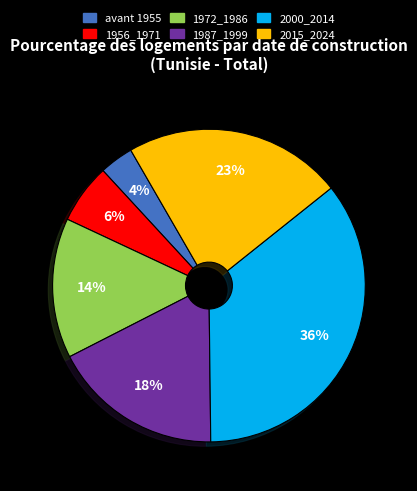

Does avant 1955 account for over 50% of the chart?

No